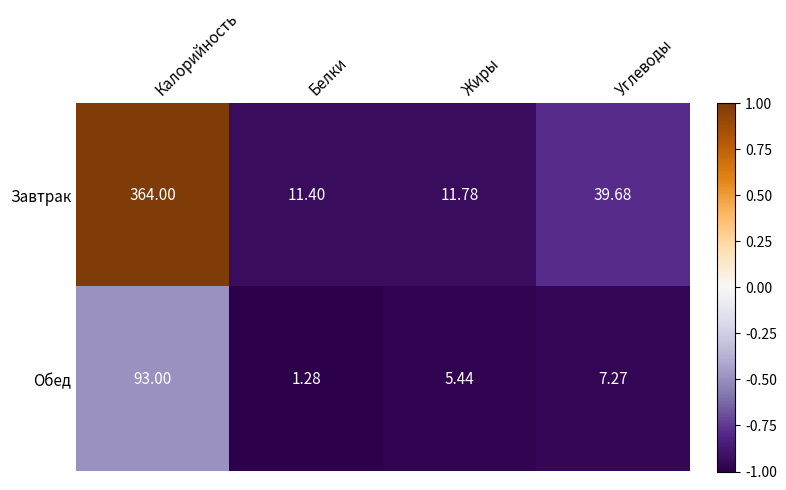

Which series has the widest spread of values?

Завтрак